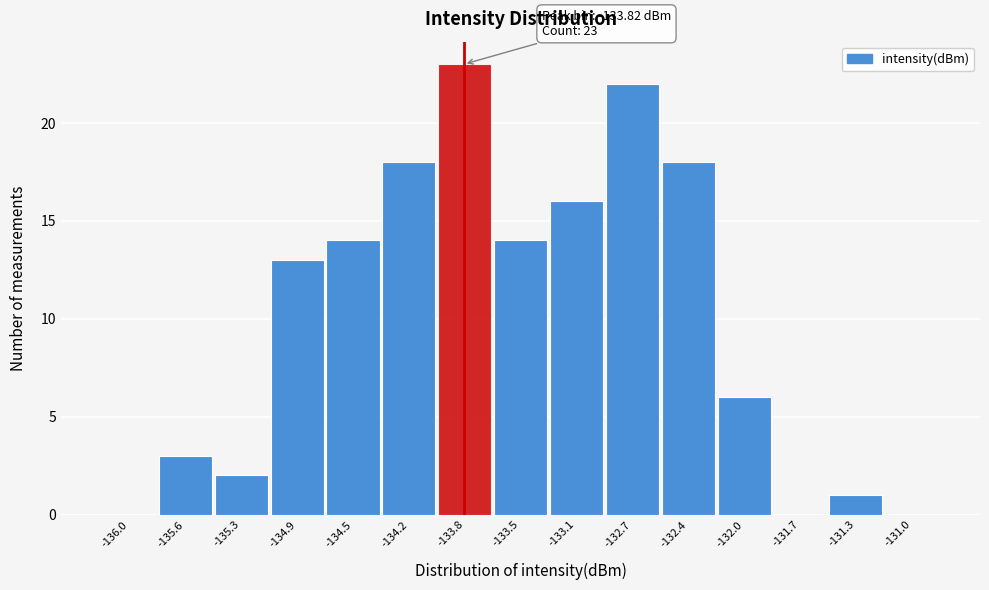

Over which range of the x-axis is the bar tallest?

-134.00 to -133.65